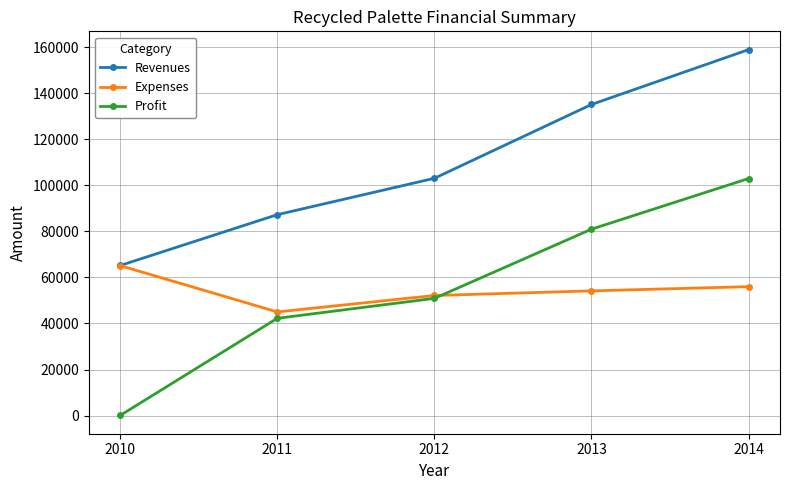

True or false: Expenses has more than 2 interior local peaks.

False